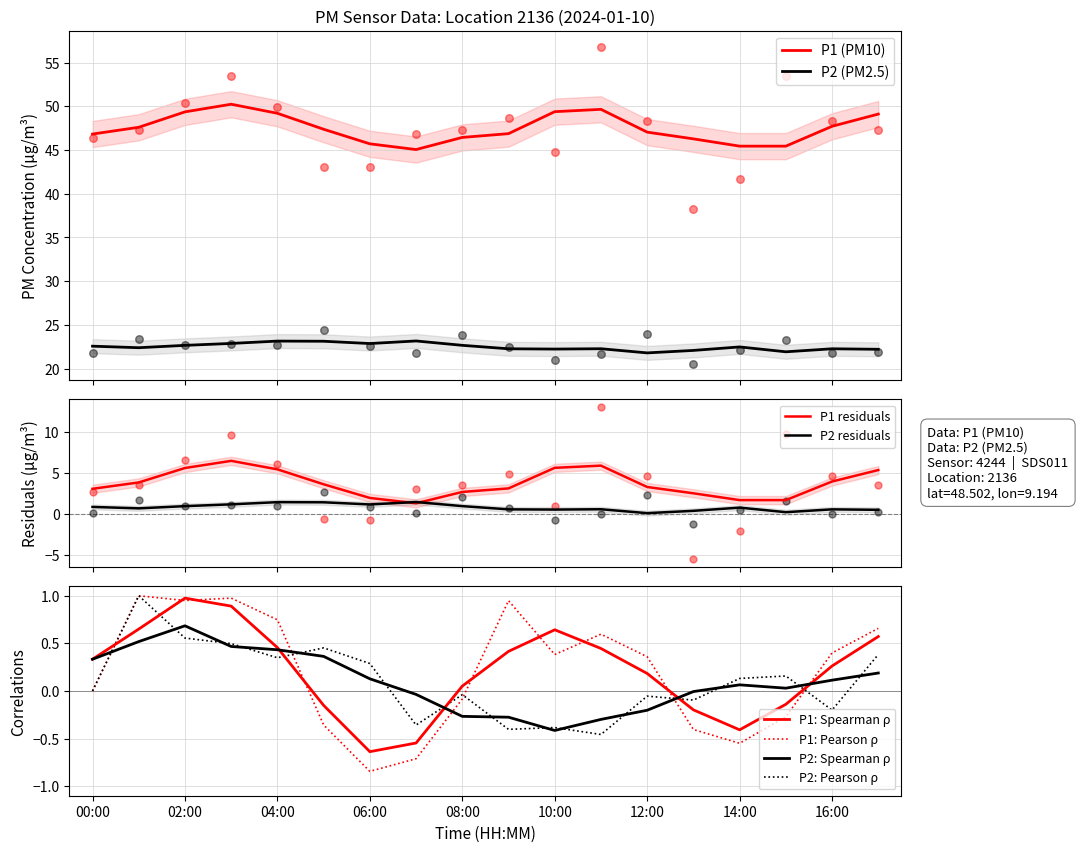

Which series reaches the minimum Y coordinate?

P2